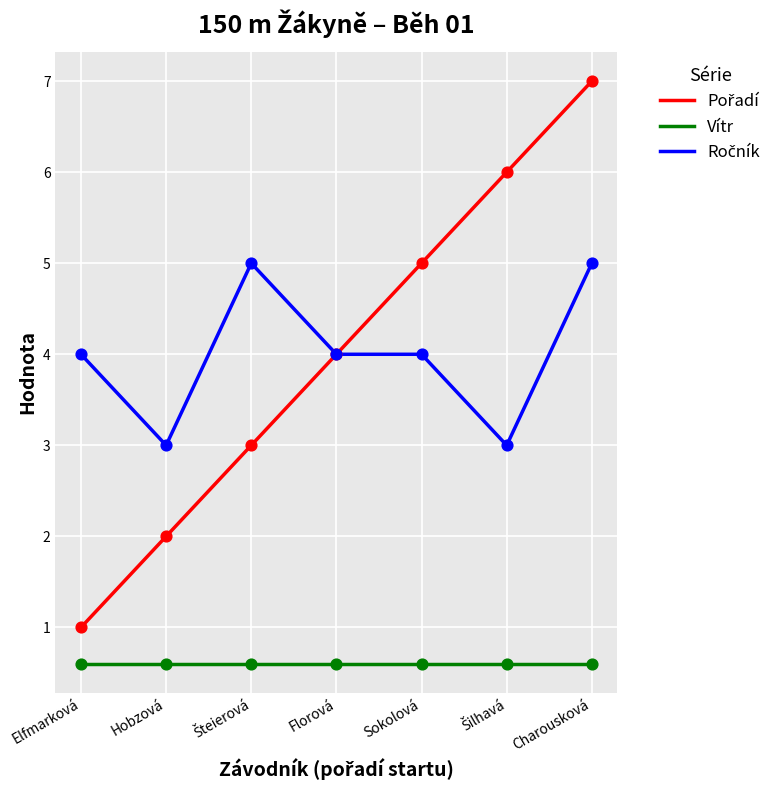

What is the total value across all series at Elfmarková?

5.6